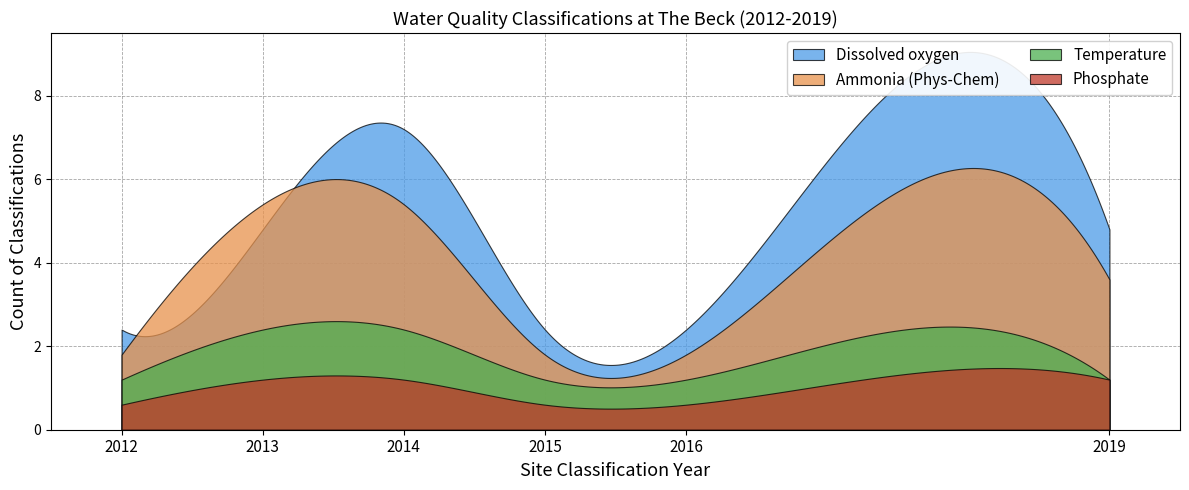

Which has a higher value, 2014 or 2012?

2014